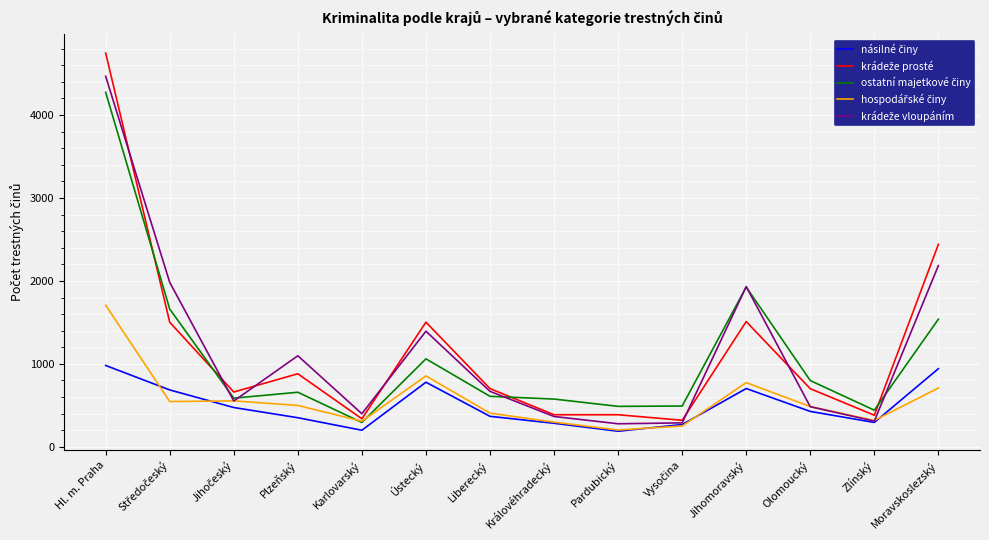

At how many categories does at least one series exceed 1389?

5